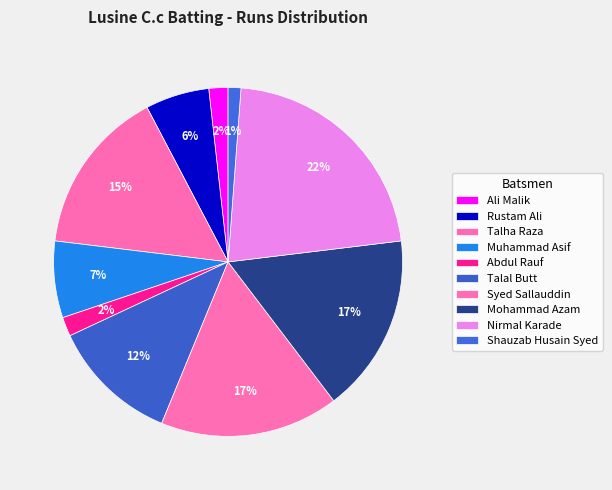

Count the number of slices in the pie.

10